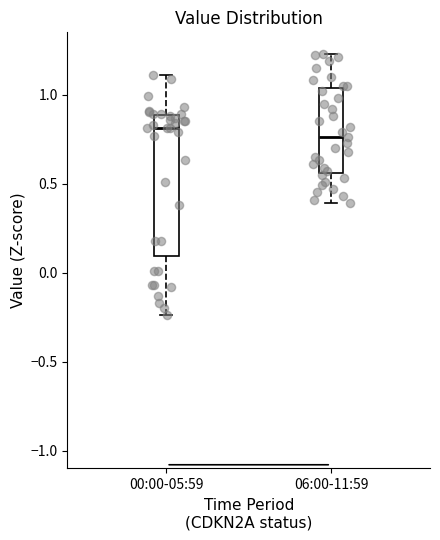

Reading left to right, transcribe this box plot: for each box, give where its median line is, the range the box spans, and where its two whiskers end, as read against the y-axis. The values are not printed on the chart, so give them approximately, as read against the axis.

00:00-05:59: median 0.80, box 0.10 to 0.90, whiskers -0.25 to 1.10
06:00-11:59: median 0.75, box 0.55 to 1.05, whiskers 0.40 to 1.25